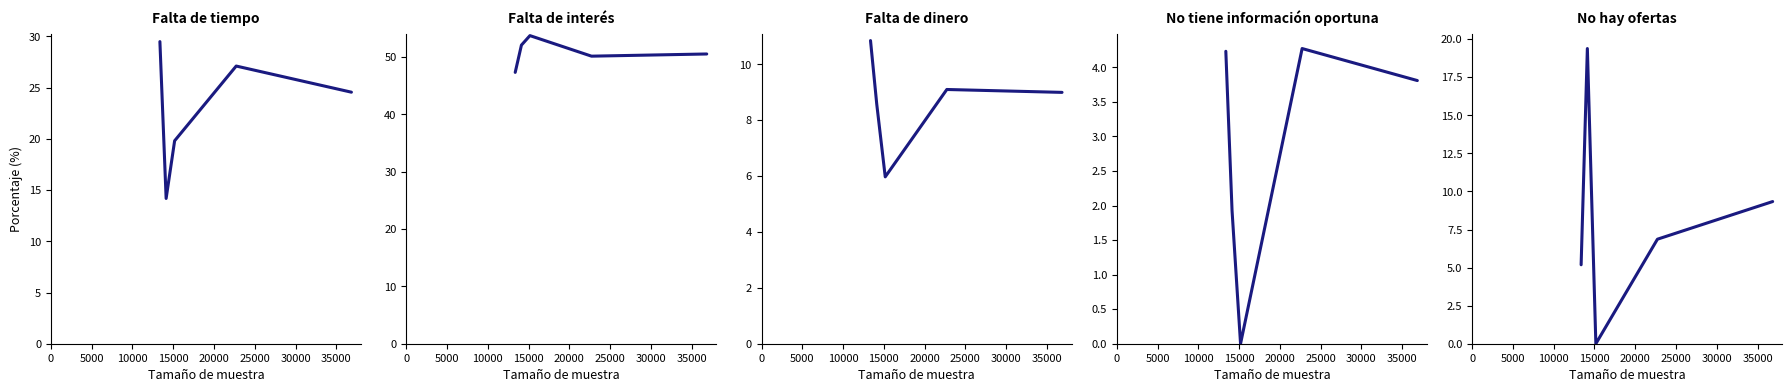

How many interior local peaks does the No hay ofertas series have?

1